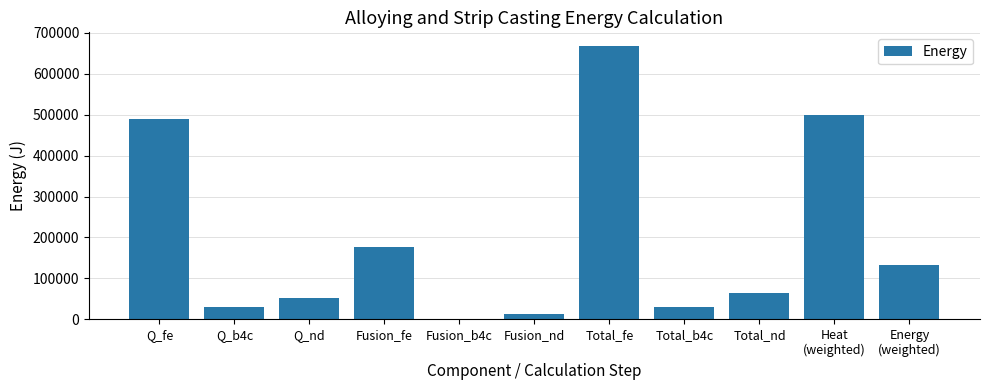

At which label does the data first exceed 64622?

Q_fe